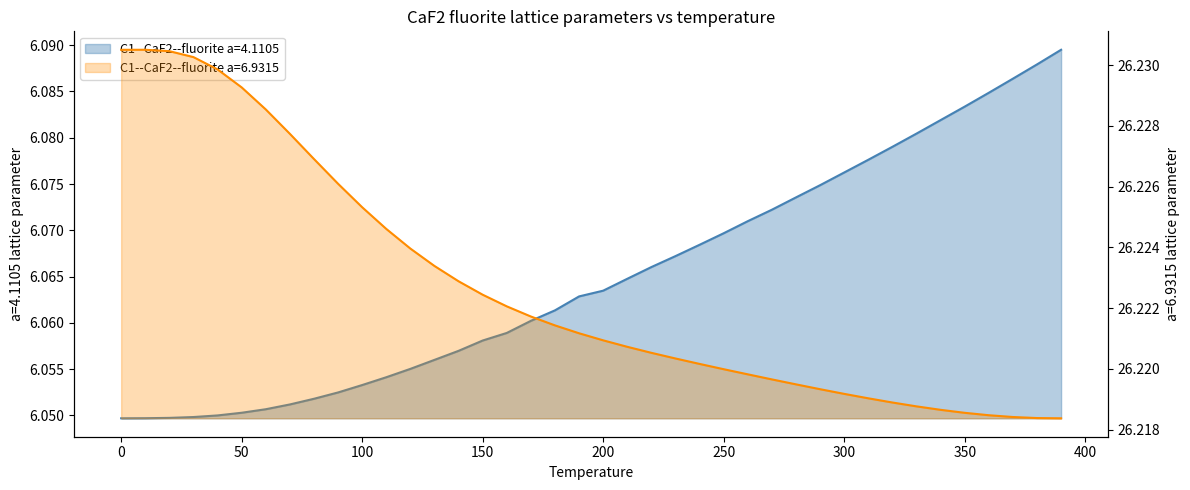

Does the chart have visible grid lines?

No